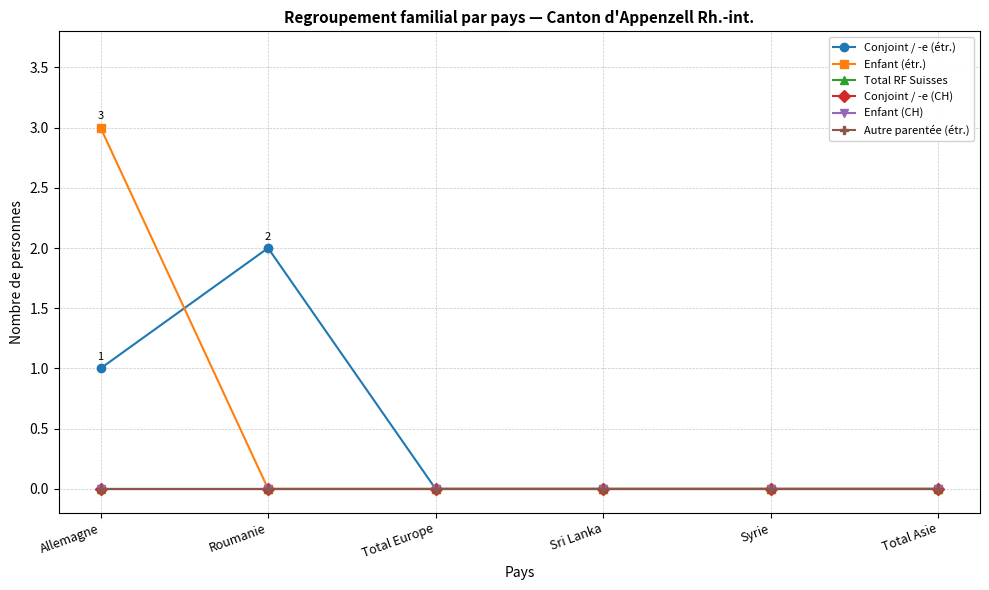

True or false: Conjoint / -e (étr.) and Total RF Suisses intersect in this chart.

False